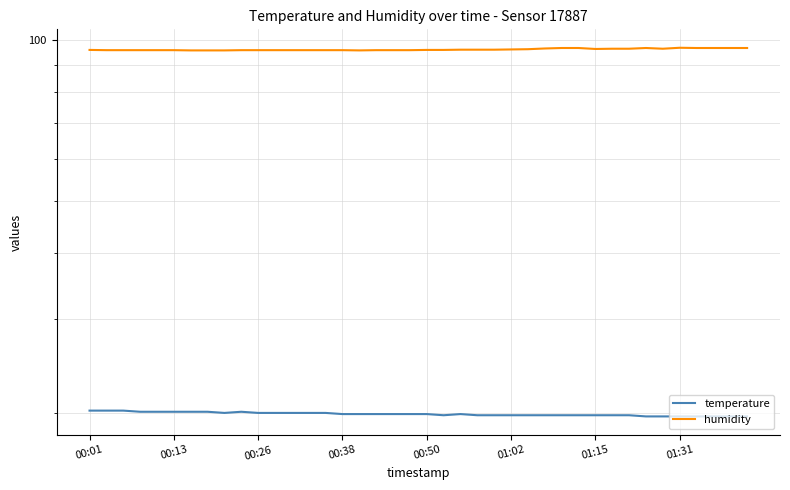

Reading left to right, transcribe all the data shown in this chart.

temperature: 20.2	20.2	20.2	20.1	20.1	20.1	20.1	20.1	20.0	20.1	20.0	20.0	20.0	20.0	20.0	19.9	19.9	19.9	19.9	19.9	19.9	19.8	19.9	19.8	19.8	19.8	19.8	19.8	19.8	19.8	19.8	19.8	19.8	19.7	19.7	19.7	19.7	19.7	19.7	19.7
humidity: 96.0	95.9	95.9	95.9	95.9	95.9	95.8	95.8	95.8	95.9	95.9	95.9	95.9	95.9	95.9	95.9	95.8	95.9	95.9	95.9	96.0	96.0	96.1	96.1	96.1	96.2	96.3	96.6	96.8	96.8	96.4	96.5	96.5	96.8	96.5	96.9	96.8	96.8	96.8	96.8